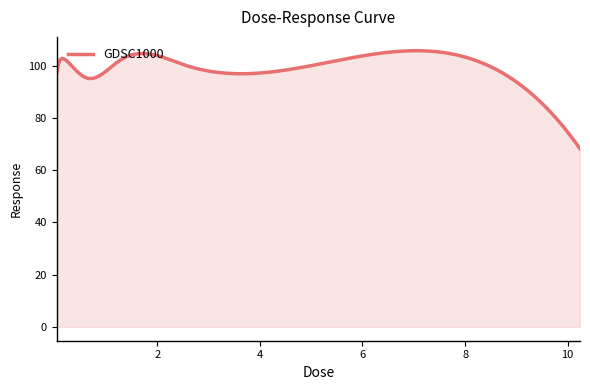

What is the greatest value displayed?

105.8